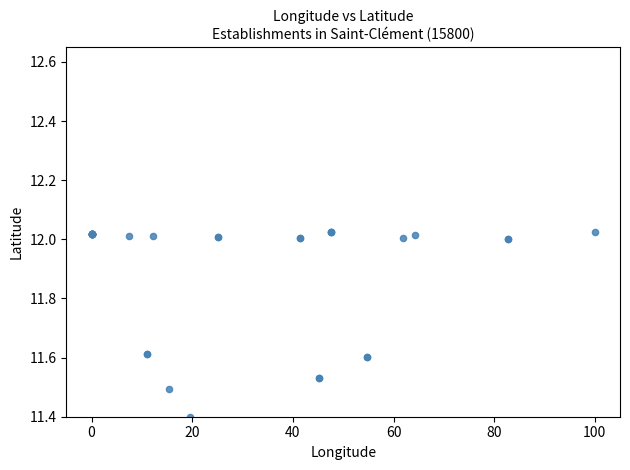

What Y value in the scatter plot is closest to 11?

11.4